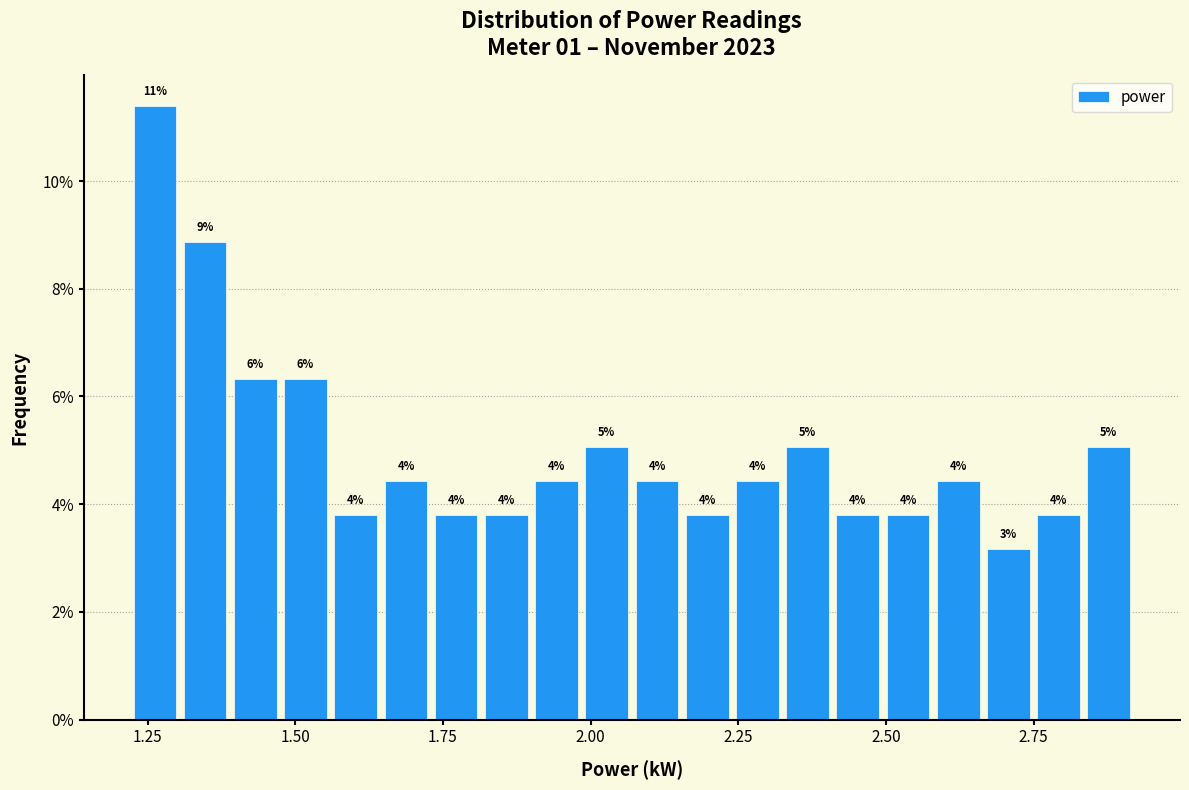

Around what value on the x-axis is the tallest bar? Give the approximate position of its centre, as read against the axis.

1.25